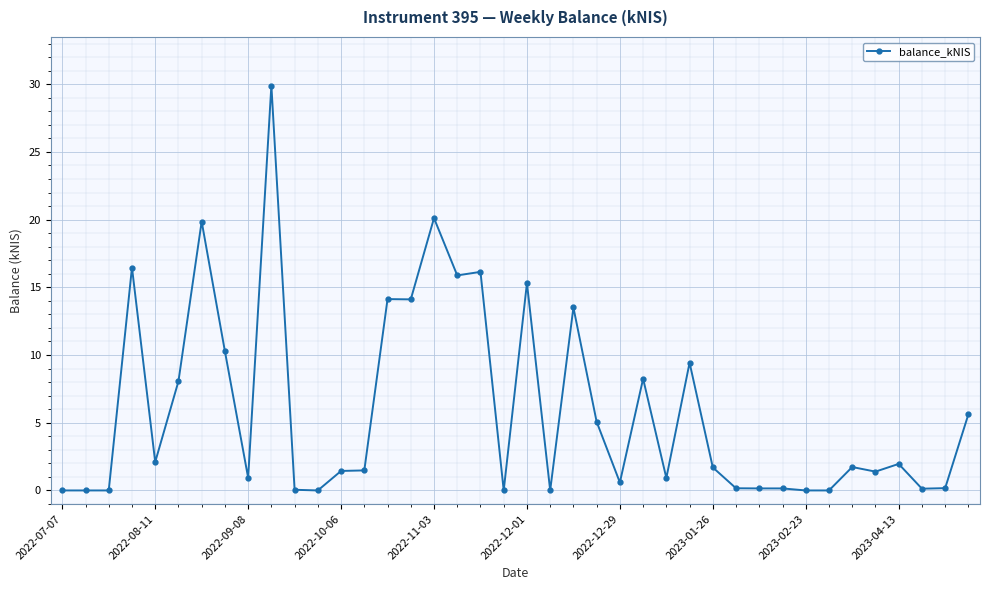

What is the difference between the maximum and minimum values?

29.9